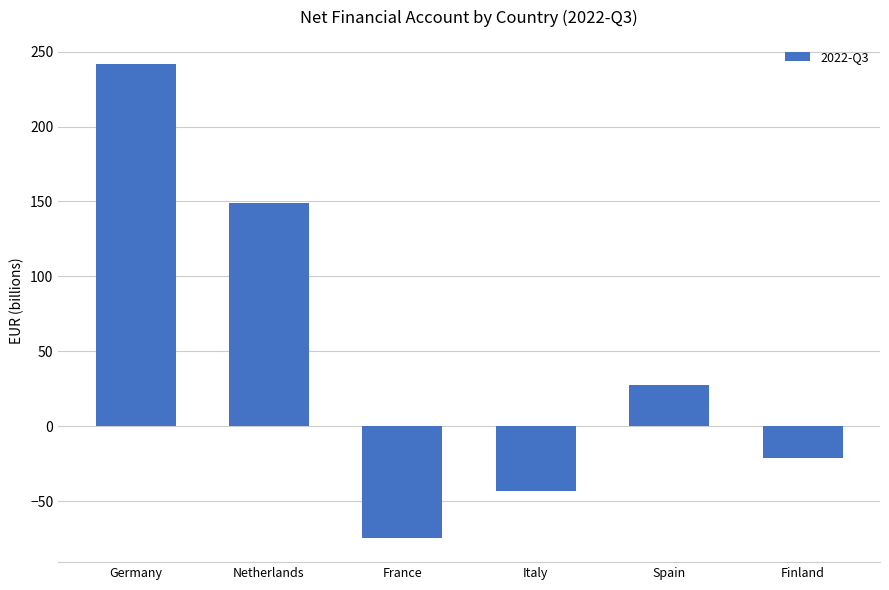

Are the bars horizontal?

No